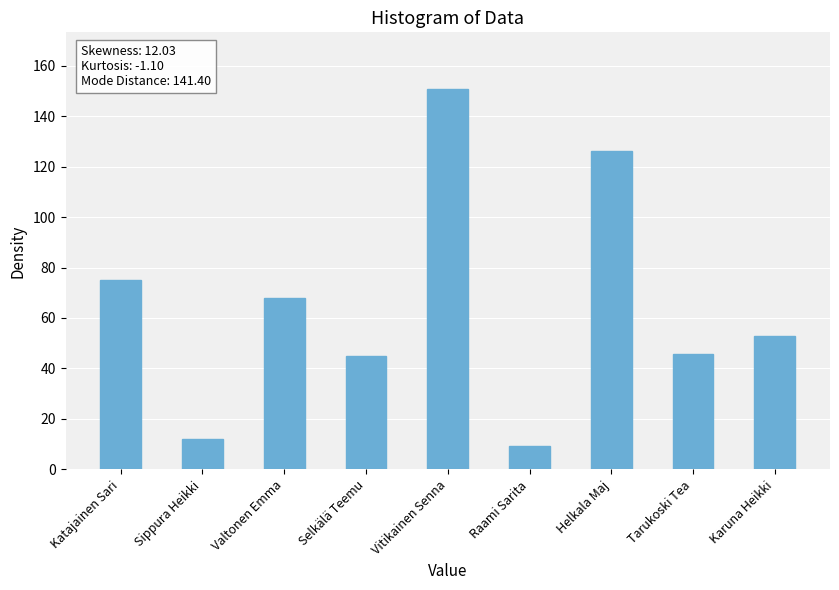

What is the sum of the values at Valtonen Emma and Katajainen Sari?

143.0